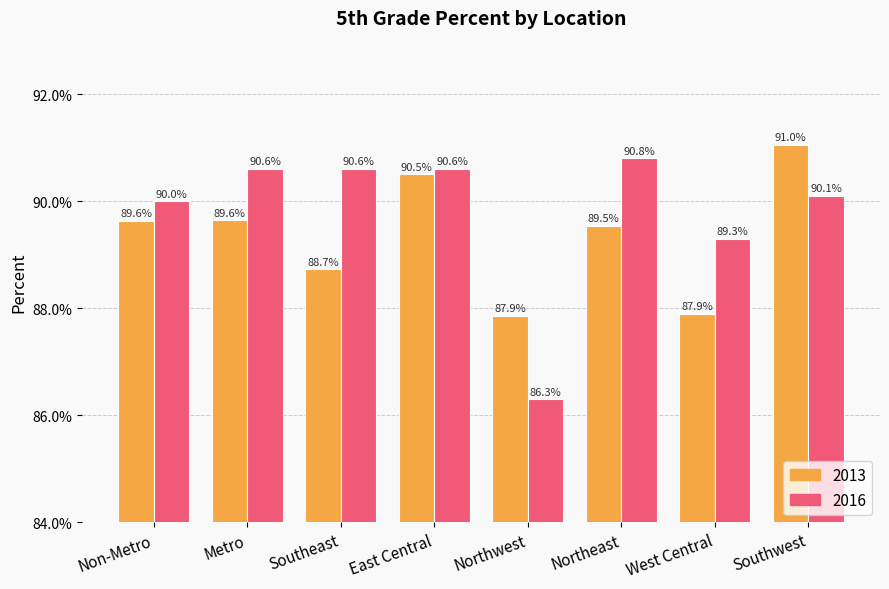

What are all the series names shown in the legend?

2013, 2016